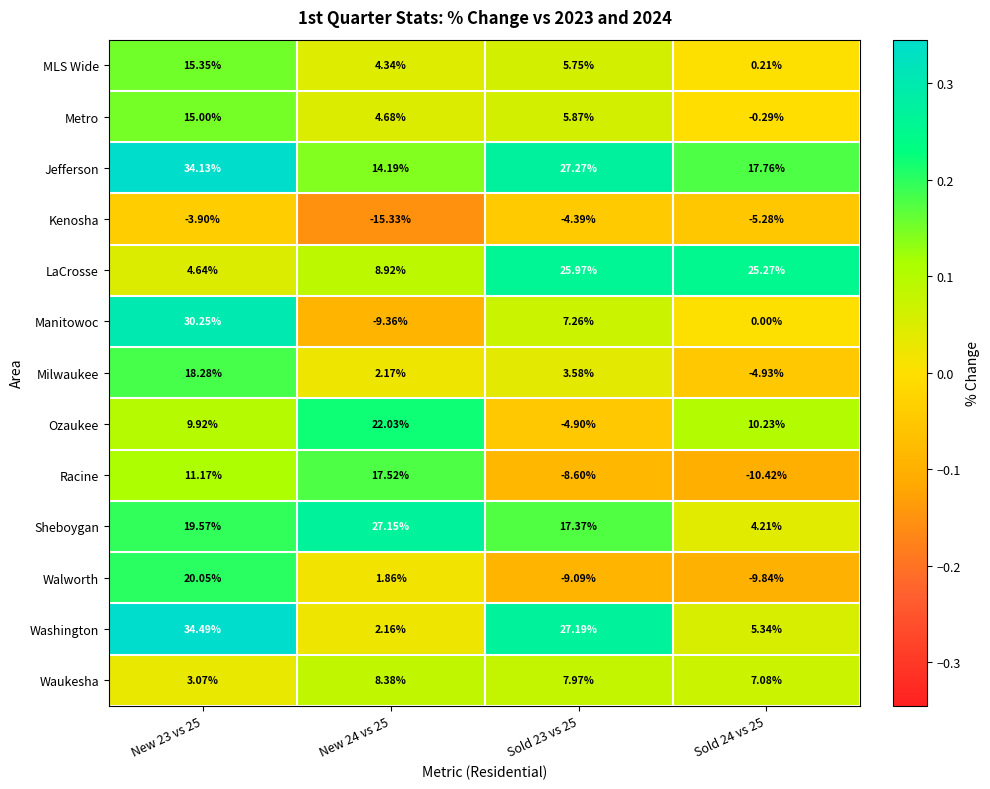

Which series has the largest range (max minus min)?

Manitowoc